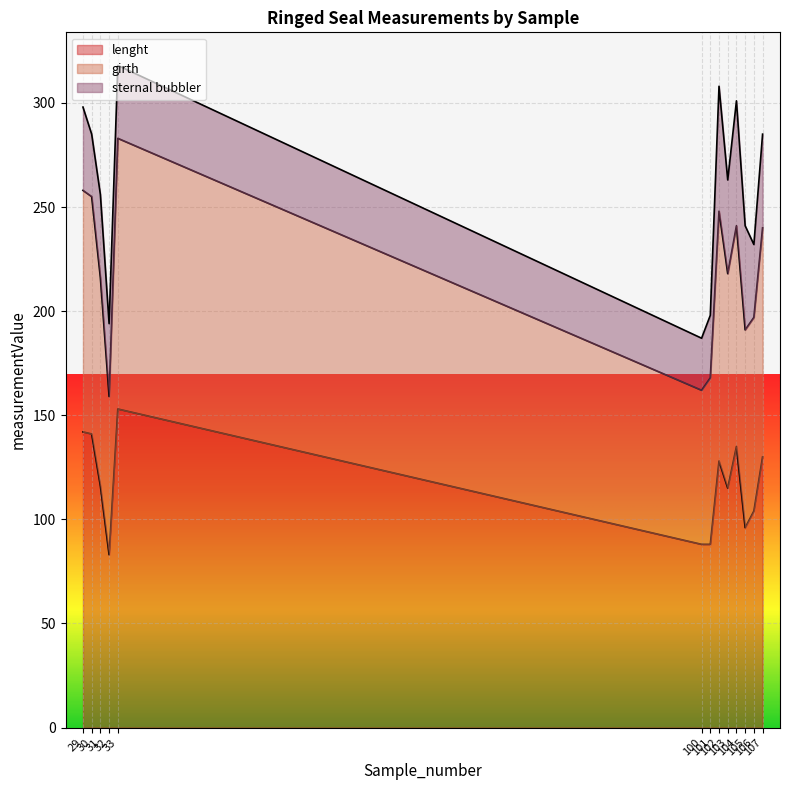

What is the maximum value for lenght?

153